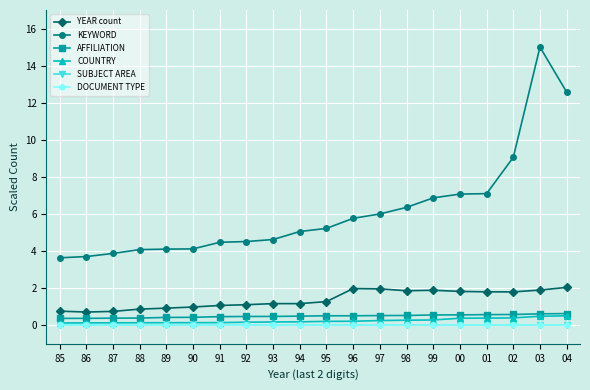

Read the AFFILIATION value at 92.

0.5